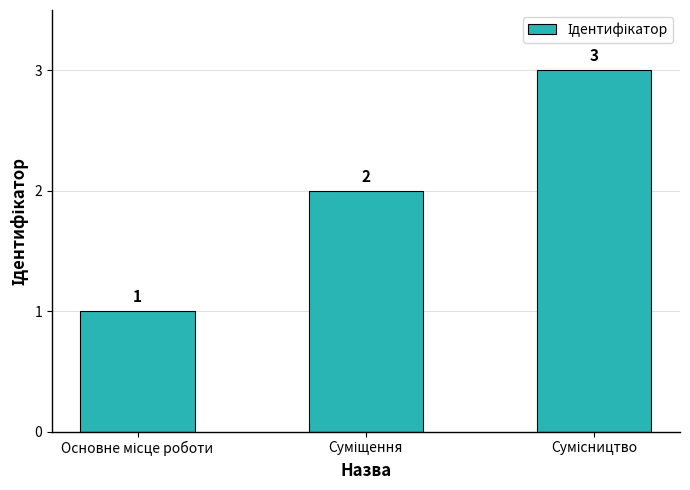

How many values are between 1 and 3?

3